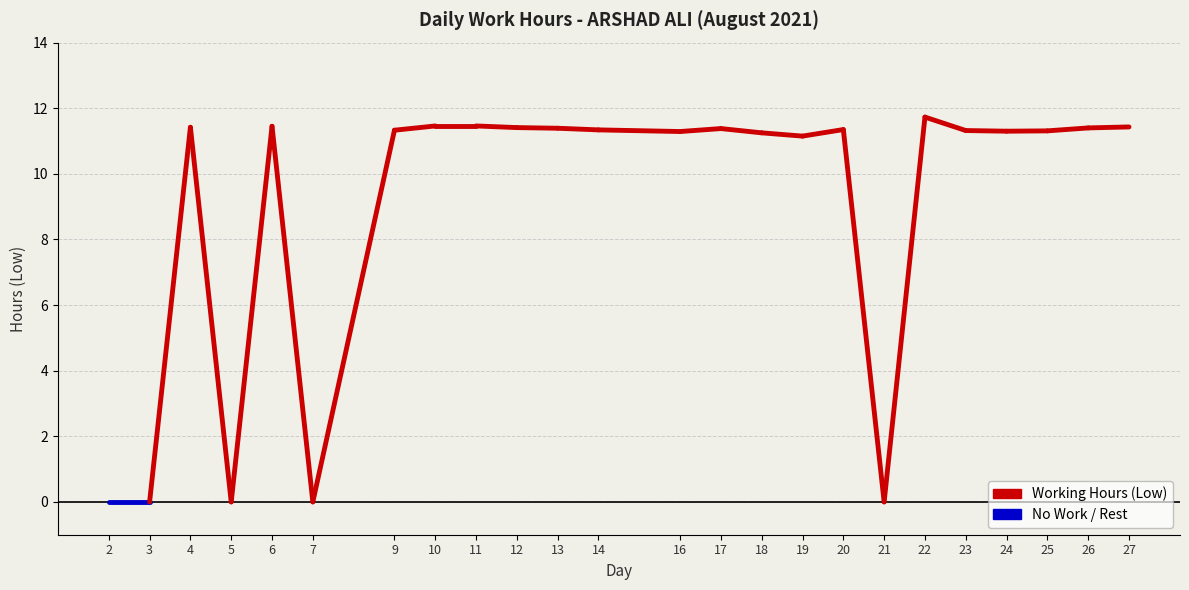

Is it true that the value at 3 is 0.0?

True